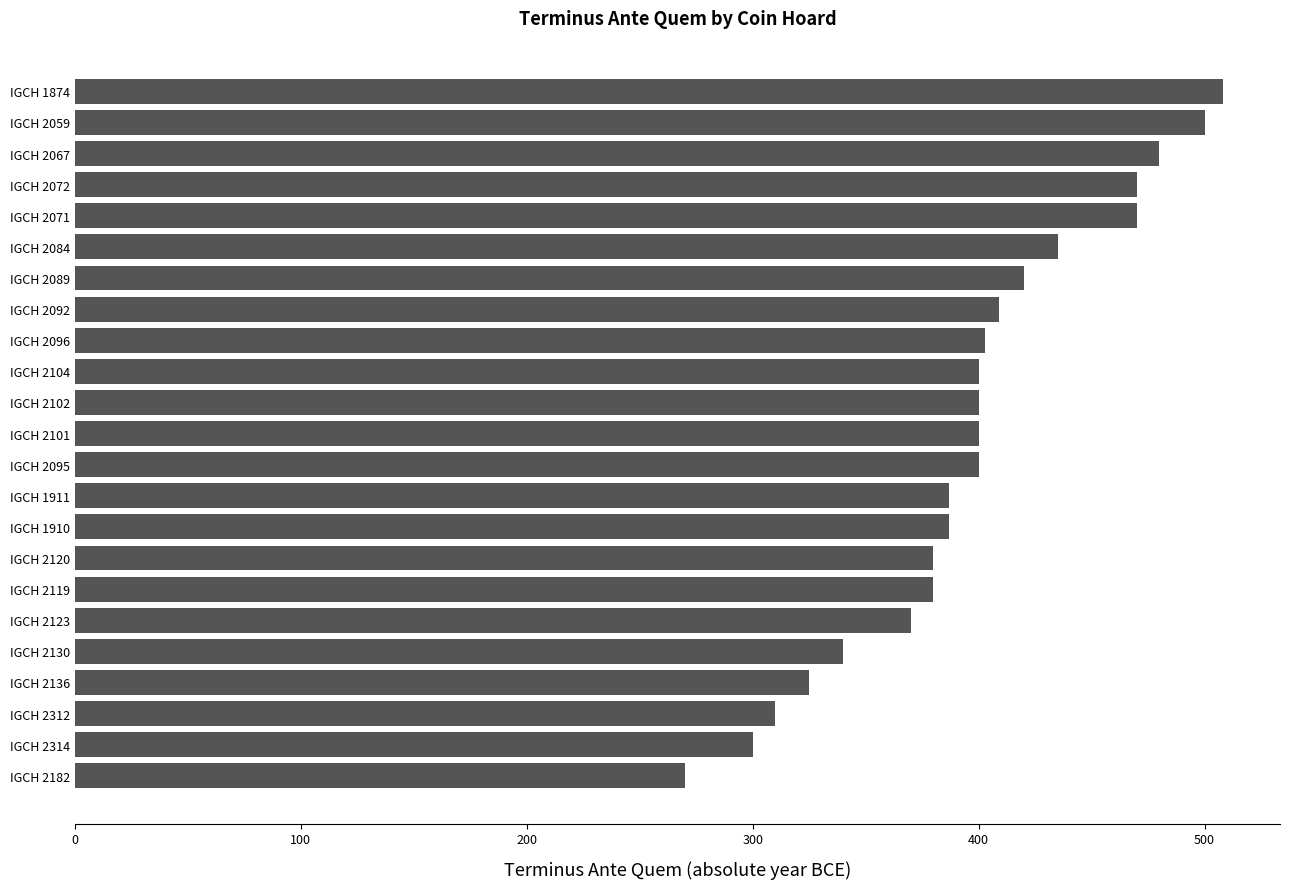

What is the label of the 8th bar from the top?

IGCH 2092